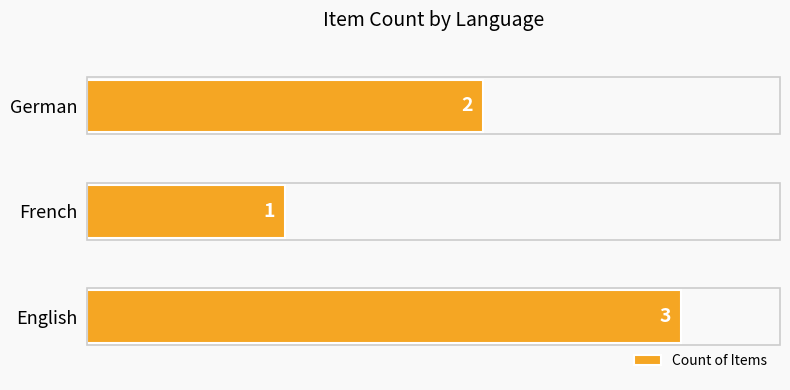

Count the number of data series in this chart.

1